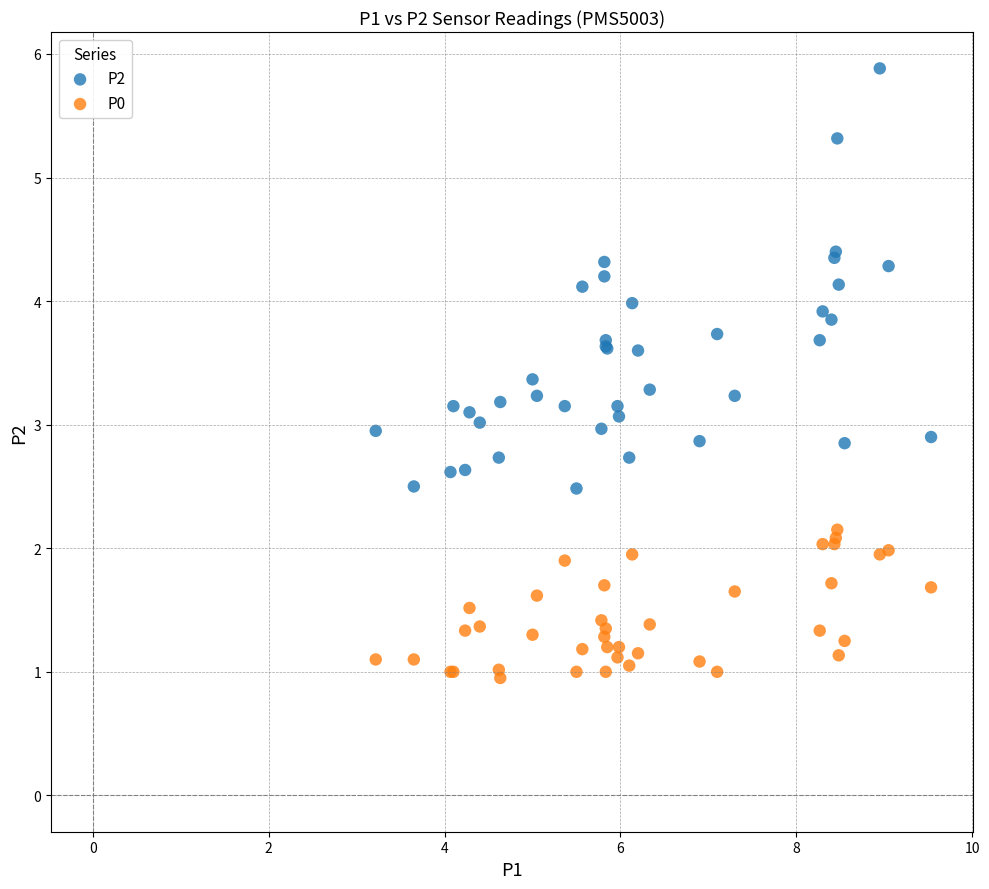

What are all the series names shown in the legend?

P2, P0